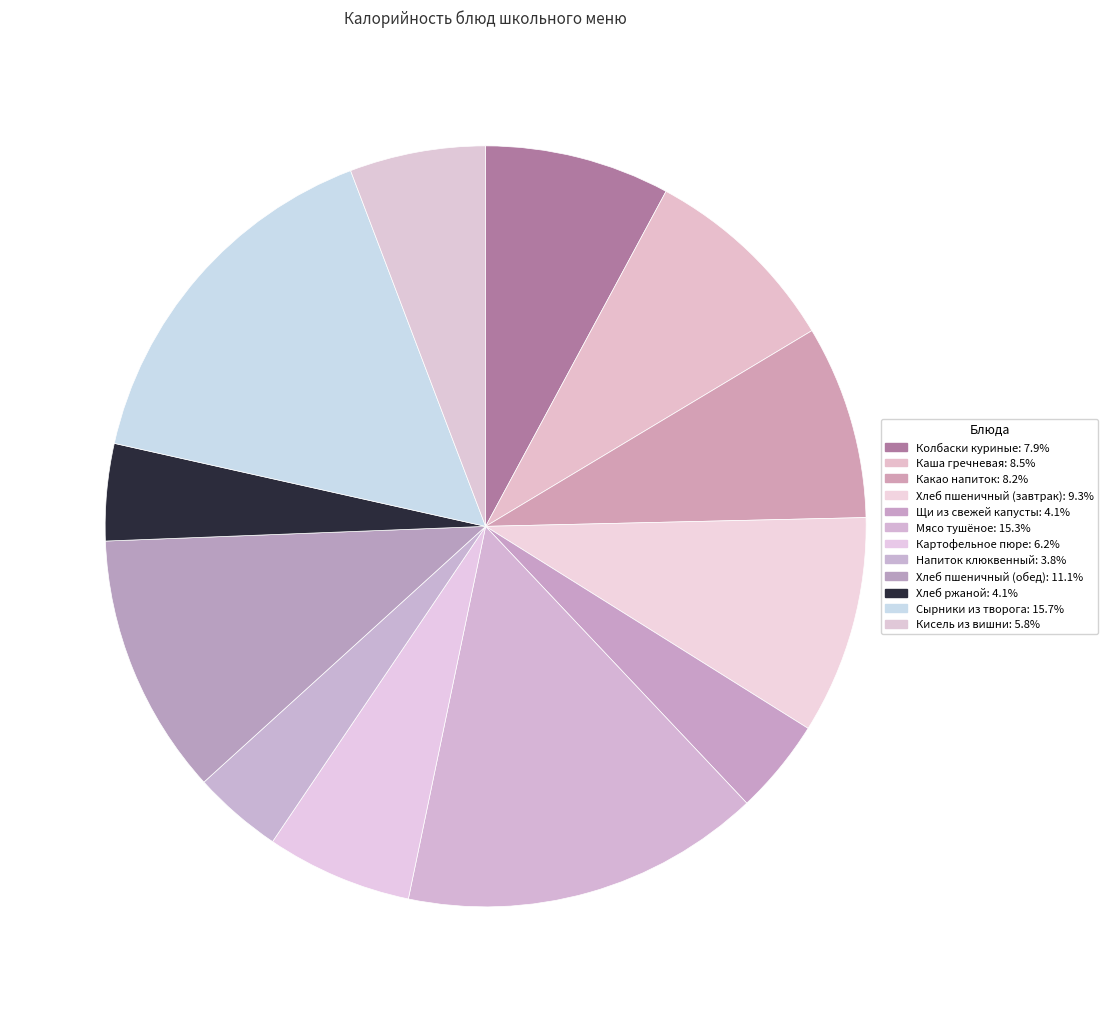

Does Колбаски куриные account for over 50% of the chart?

No